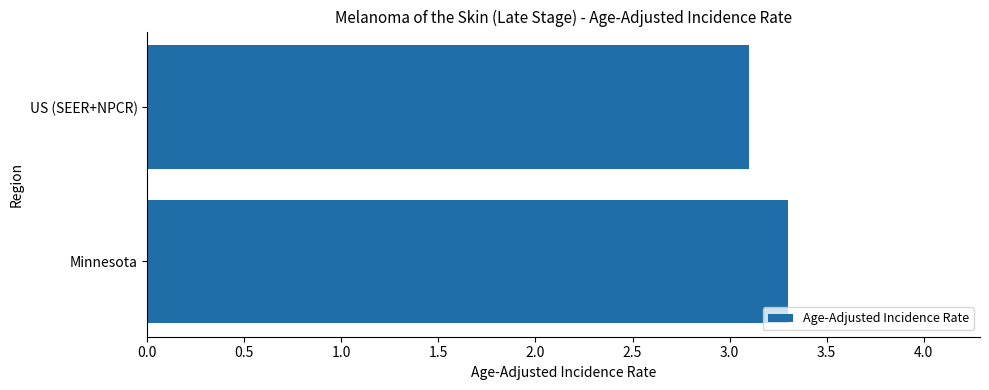

Does the chart contain stacked bars?

No